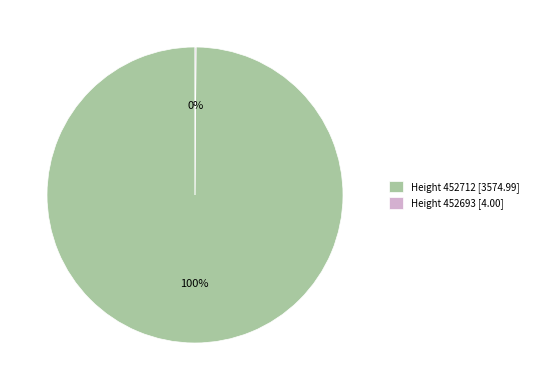

To the nearest percent, what is the difference between the largest and smallest slice percentages?

100%